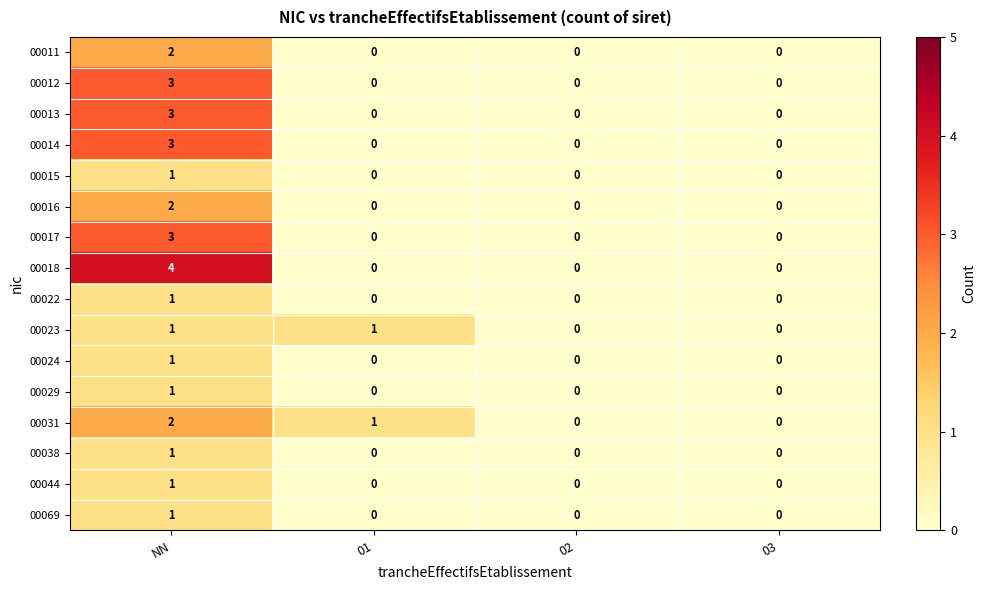

Which series has the largest total across all categories?

00018